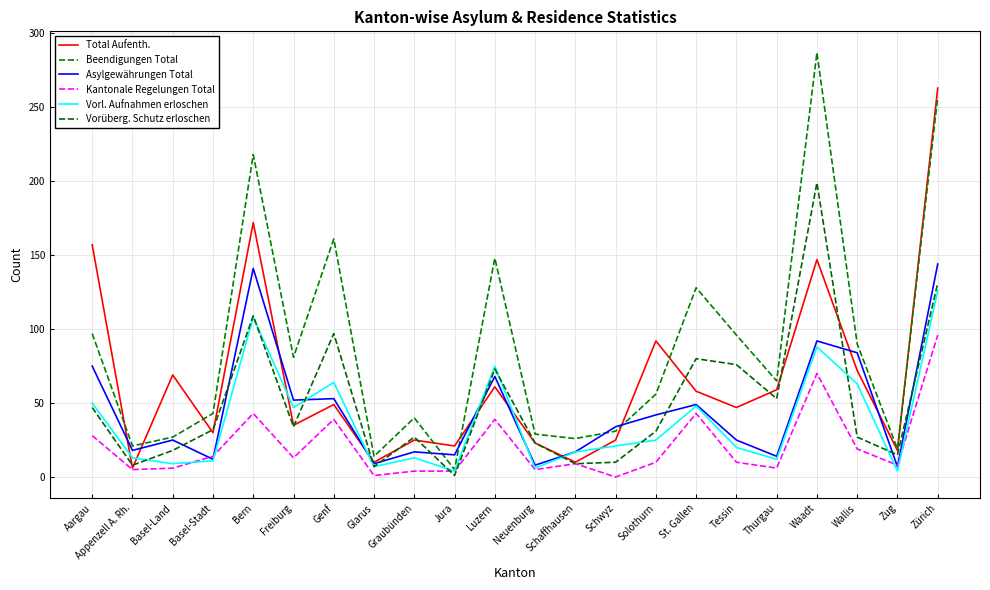

What is the difference between the highest and lowest values at Schaffhausen?

17